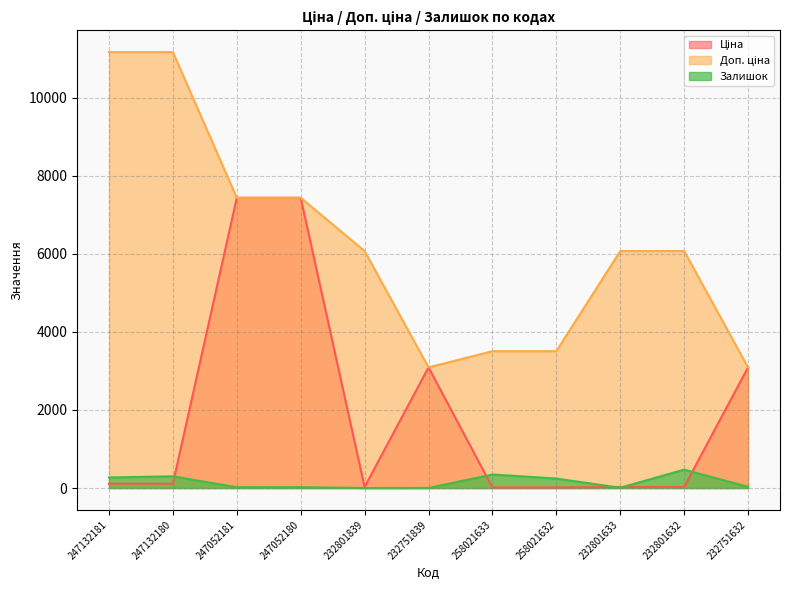

What position from the right is 247132180?

10